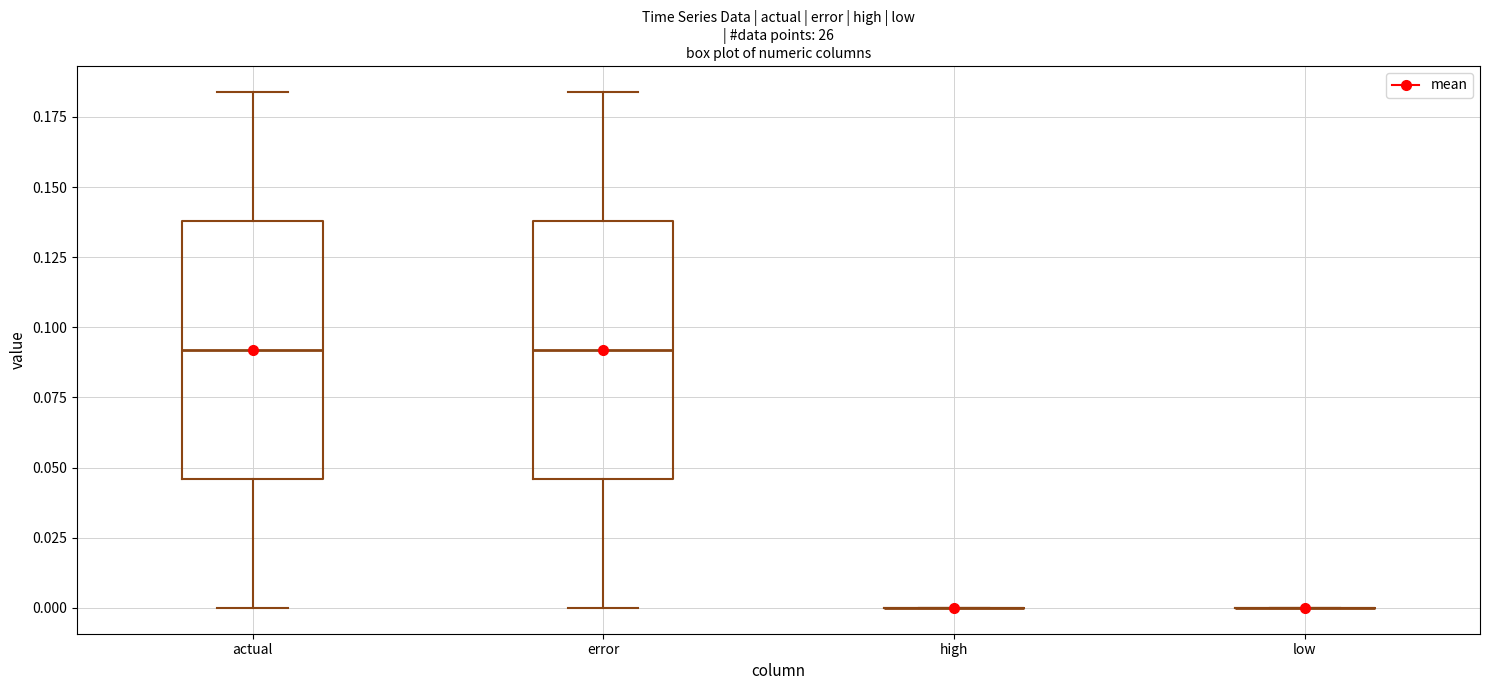

Reading left to right, read every box against the y-axis: the position of its median line, the range the box covers, and the ends of its whiskers. The values are not printed on the chart, so give them approximately, as read against the axis.

actual: median 0.090, box 0.045 to 0.140, whiskers 0.000 to 0.185
error: median 0.090, box 0.045 to 0.140, whiskers 0.000 to 0.185
high: box collapsed to a line at 0.000, whiskers 0.000 to 0.000
low: box collapsed to a line at 0.000, whiskers 0.000 to 0.000